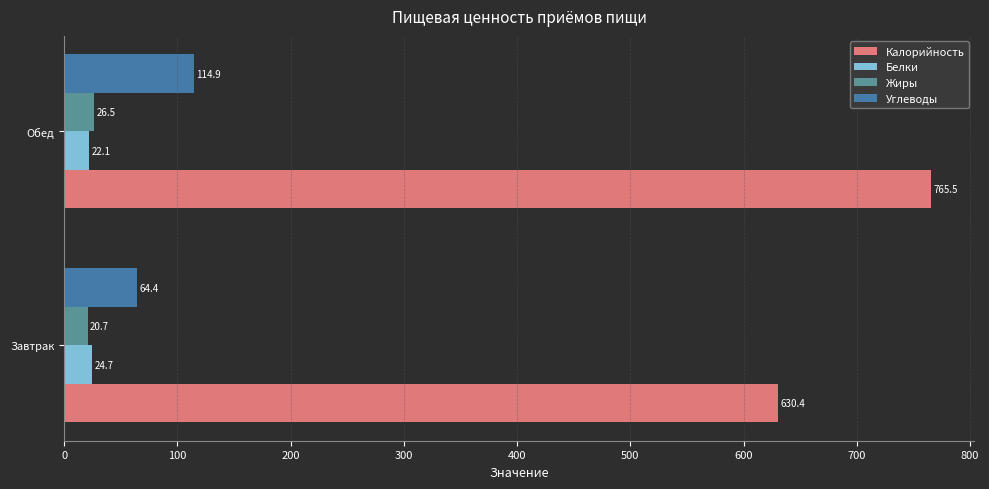

The value of Углеводы at Обед is 114.9. True or false?

True